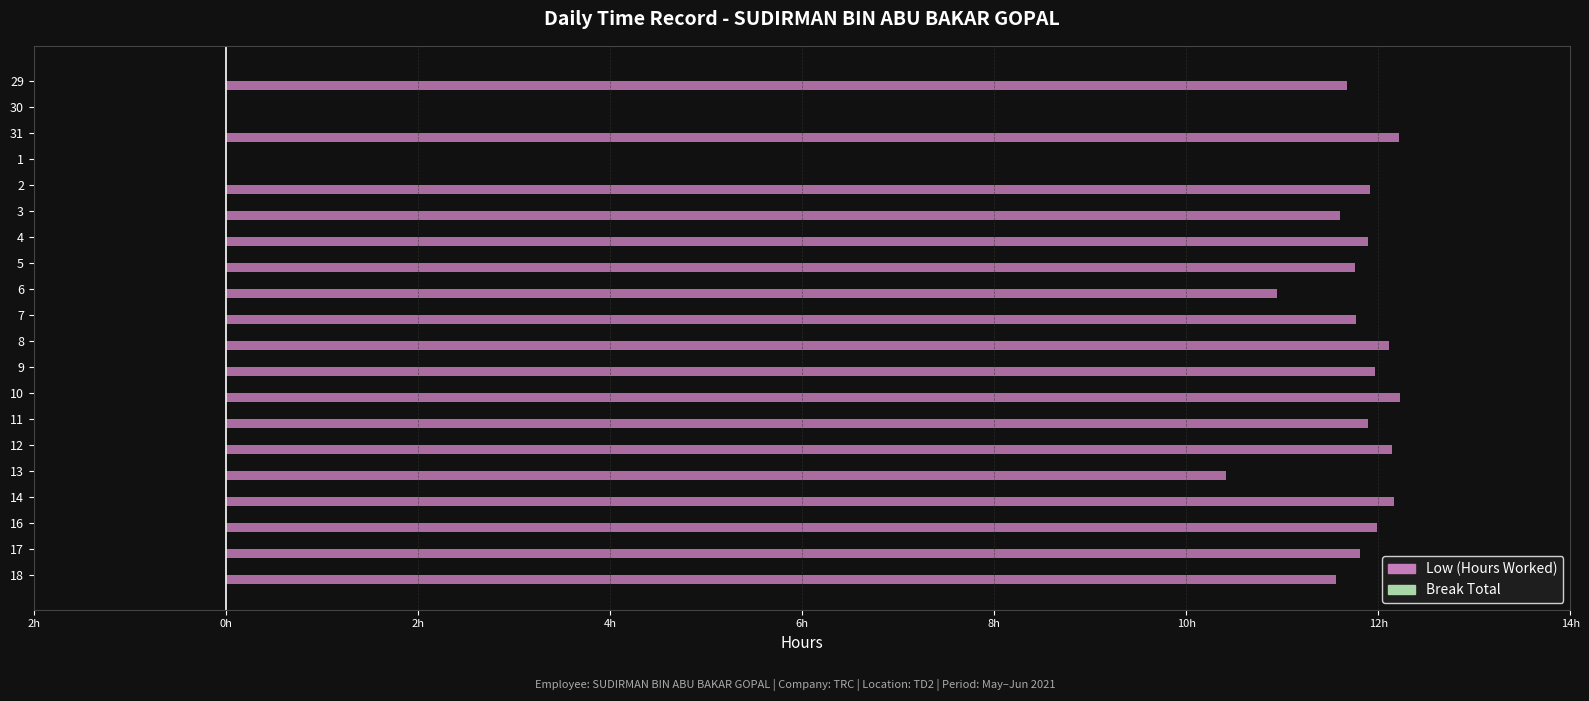

Are the bars horizontal?

Yes